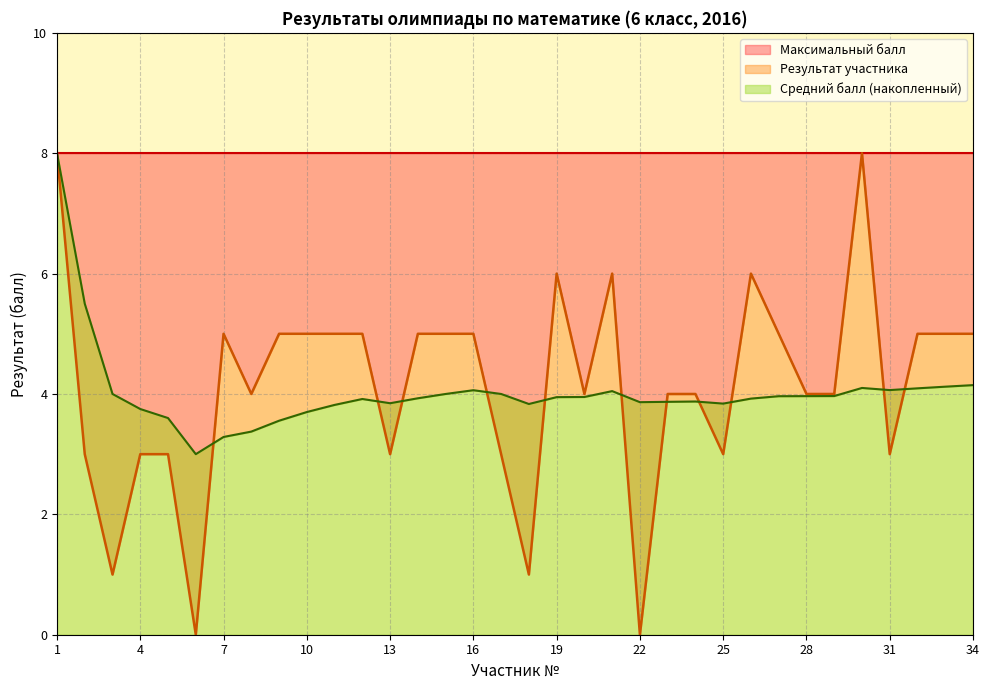

Reading left to right, transcribe all the data shown in this chart.

1=8	2=3	3=1	4=3	5=3	6=0	7=5	8=4	9=5	10=5	11=5	12=5	13=3	14=5	15=5	16=5	17=3	18=1	19=6	20=4	21=6	22=0	23=4	24=4	25=3	26=6	27=5	28=4	29=4	30=8	31=3	32=5	33=5	34=5